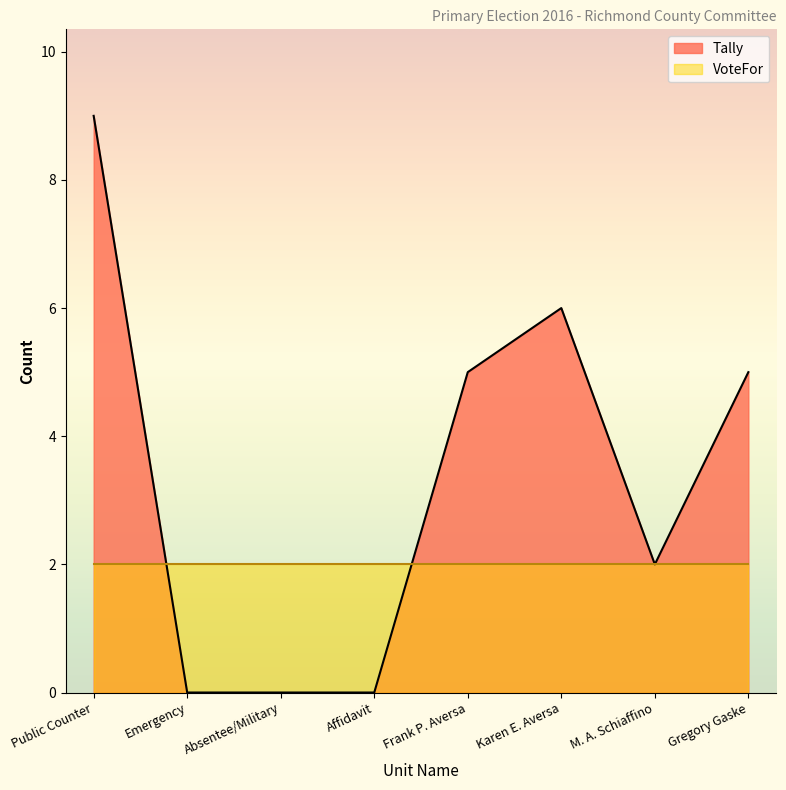

List the labels in order of value, smallest first.

Emergency, Absentee/Military, Affidavit, M. A. Schiaffino, Frank P. Aversa, Gregory Gaske, Karen E. Aversa, Public Counter